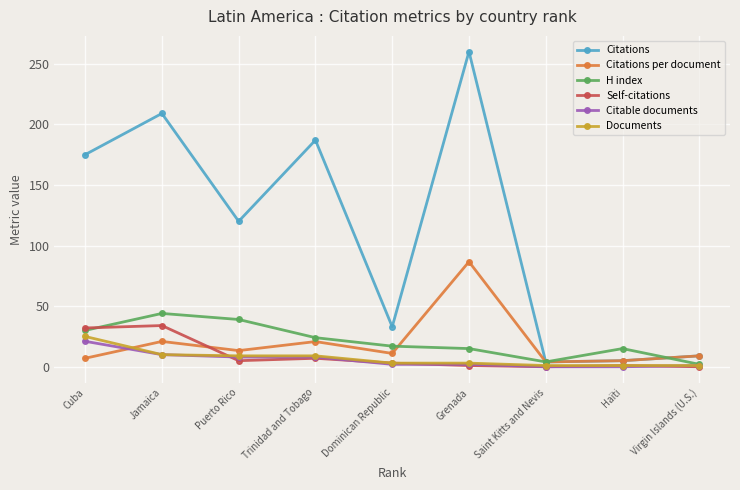

What is the value of the Citations point at the 8th from the left?

5.0